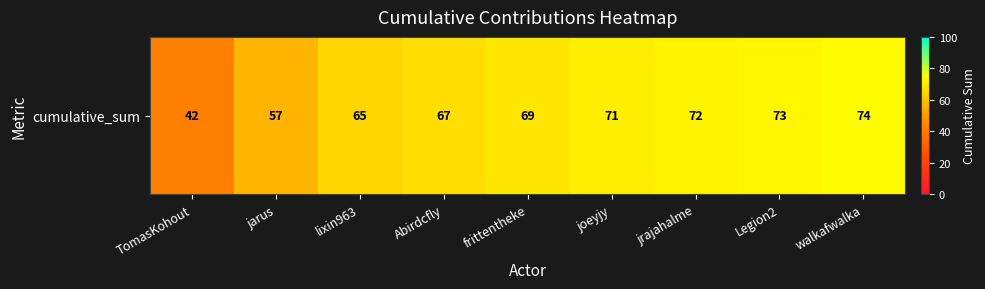

List the labels in order of value, smallest first.

TomasKohout, jarus, lixin963, Abirdcfly, frittentheke, joeyjy, jrajahalme, Legion2, walkafwalka